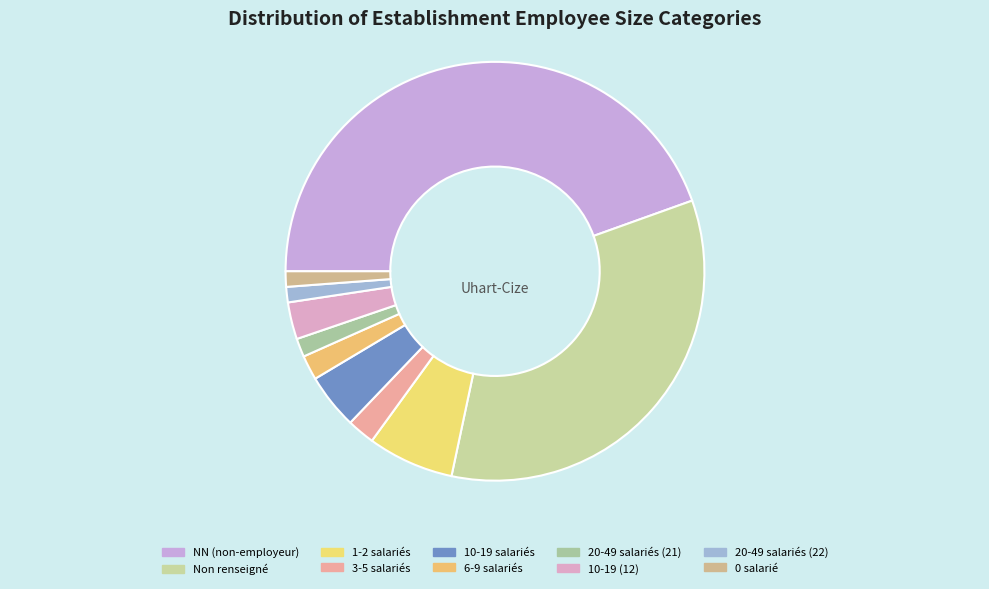

Rank the categories by value from highest to lowest.

NN, , 01, 11, 12, 02, 03, 21, 22, 00